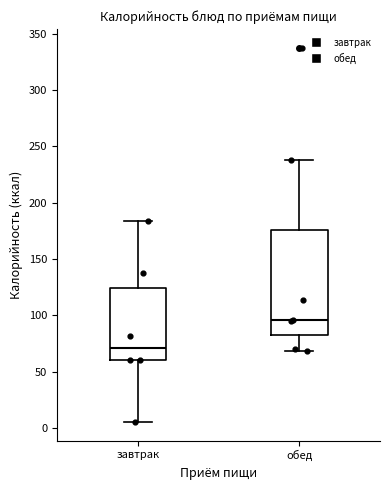

Where does the upper whisker of the box for завтрак end on the y-axis? The values are not printed on the chart, so give them approximately, as read against the axis.

185